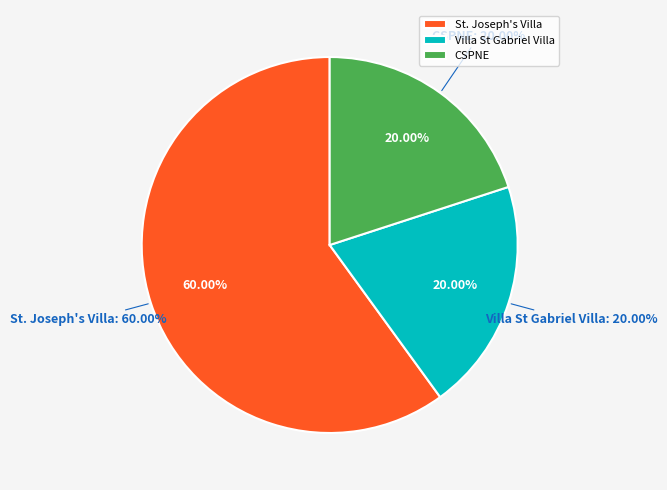

Is the sum of CSPNE and St. Joseph's Villa greater than half?

Yes